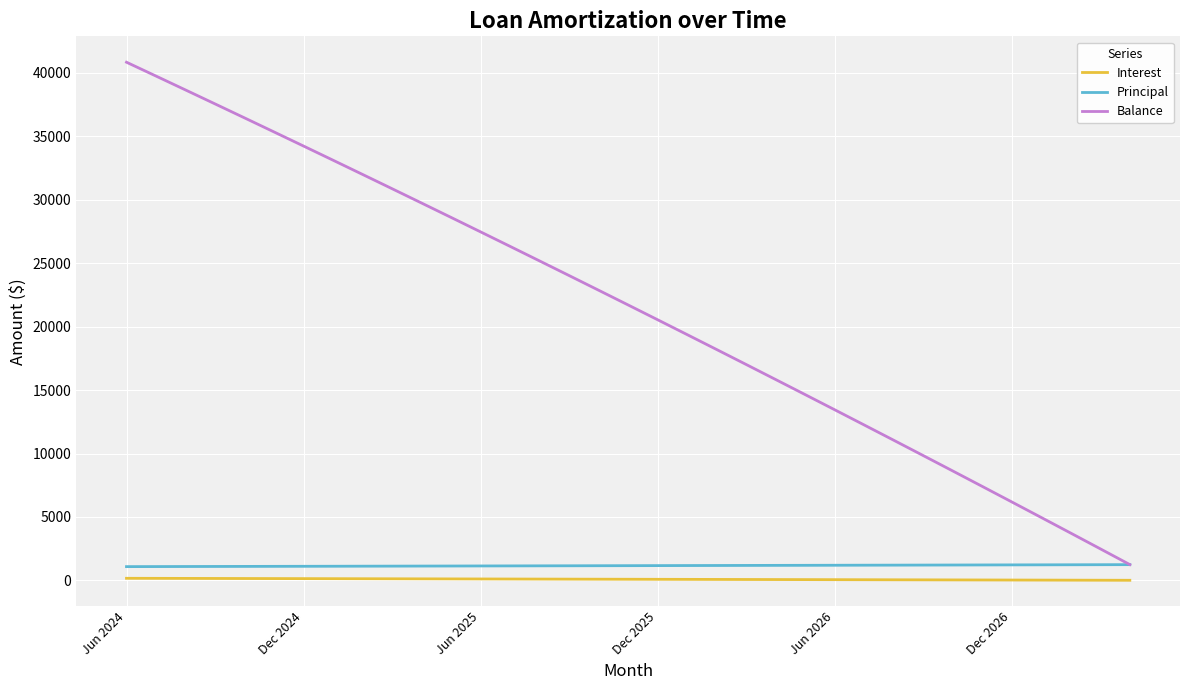

True or false: Principal and Interest intersect in this chart.

False